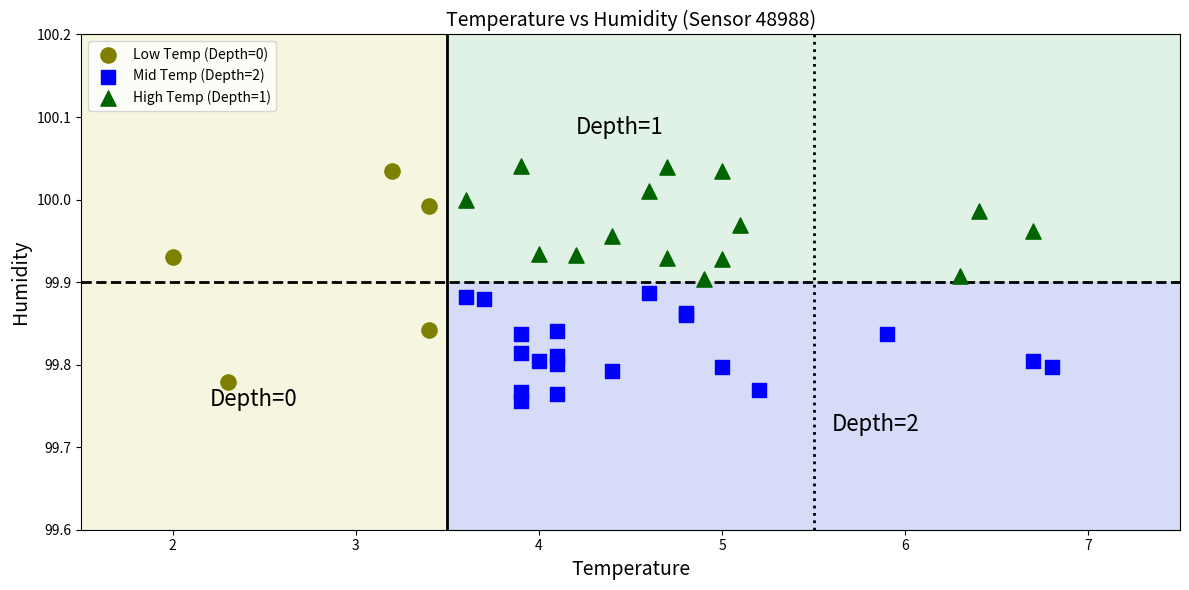

Which series has the widest spread of Y values?

Low Temp (Depth=0)